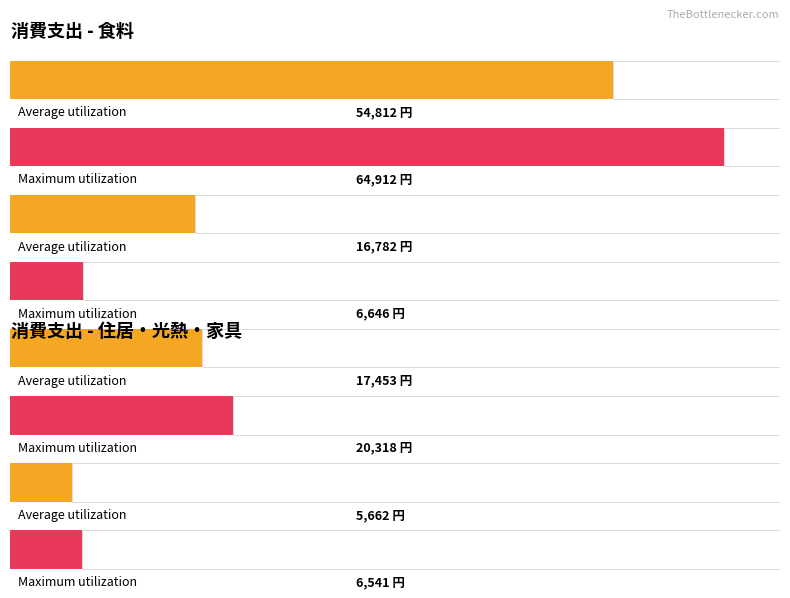

How many distinct data groups are displayed?

2